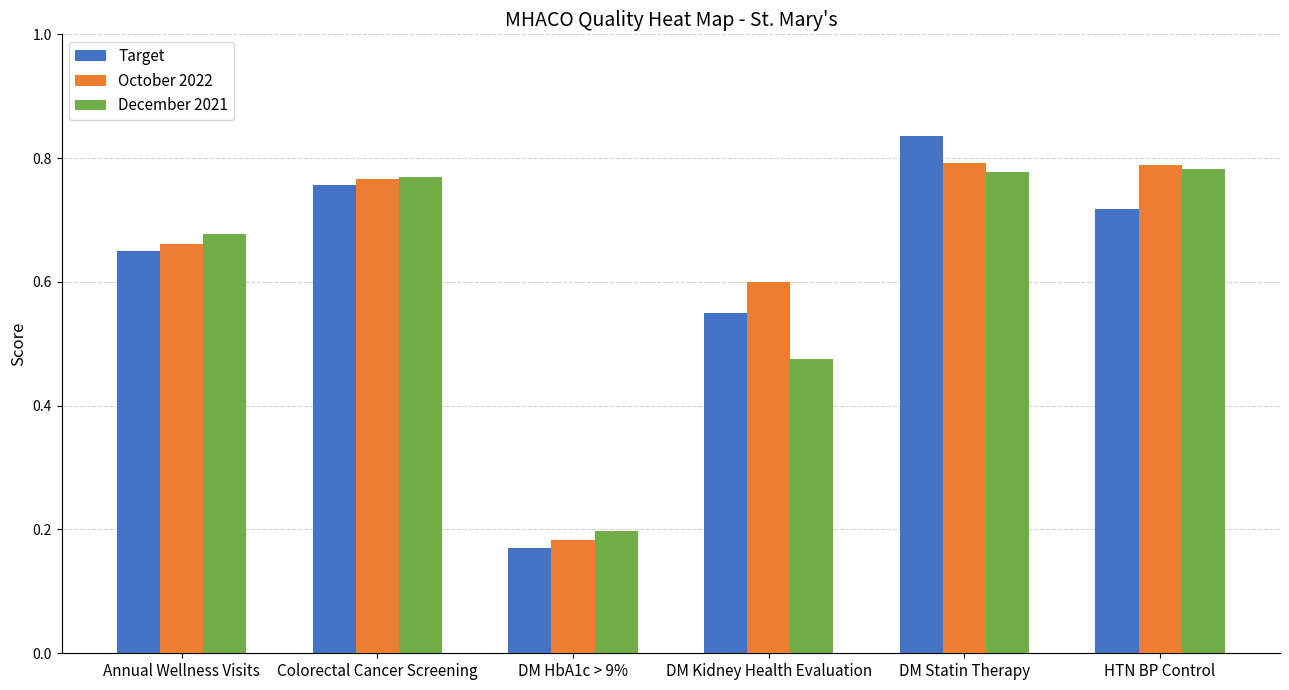

Which series has the widest spread of values?

Target